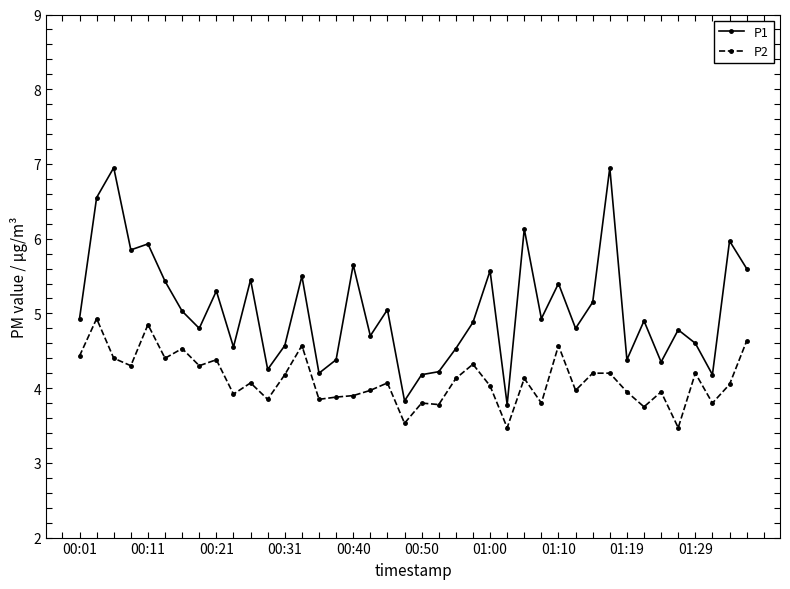

True or false: P1 has more than 0 interior local peaks.

True